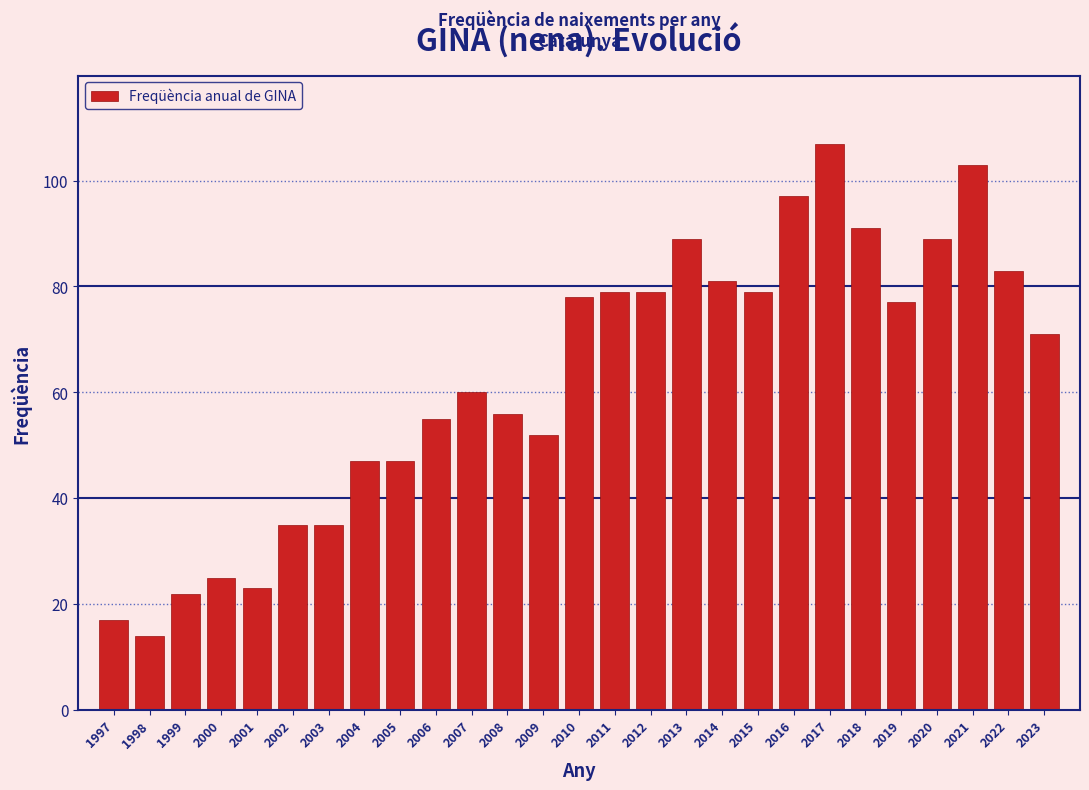

Reading left to right, what are all the values shown in this chart?

17	14	22	25	23	35	35	47	47	55	60	56	52	78	79	79	89	81	79	97	107	91	77	89	103	83	71